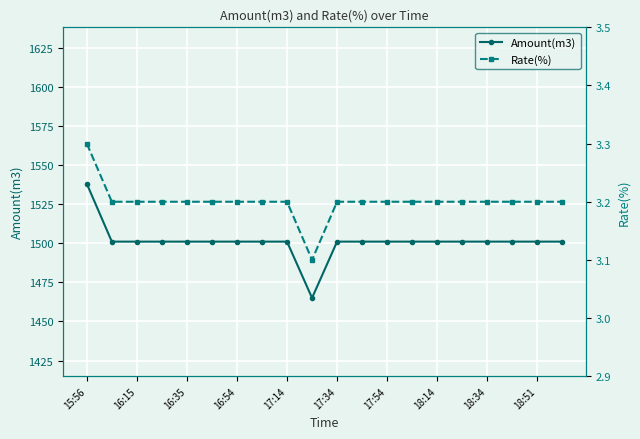

The value of Amount(m3) at 18:14 is 1501. True or false?

True